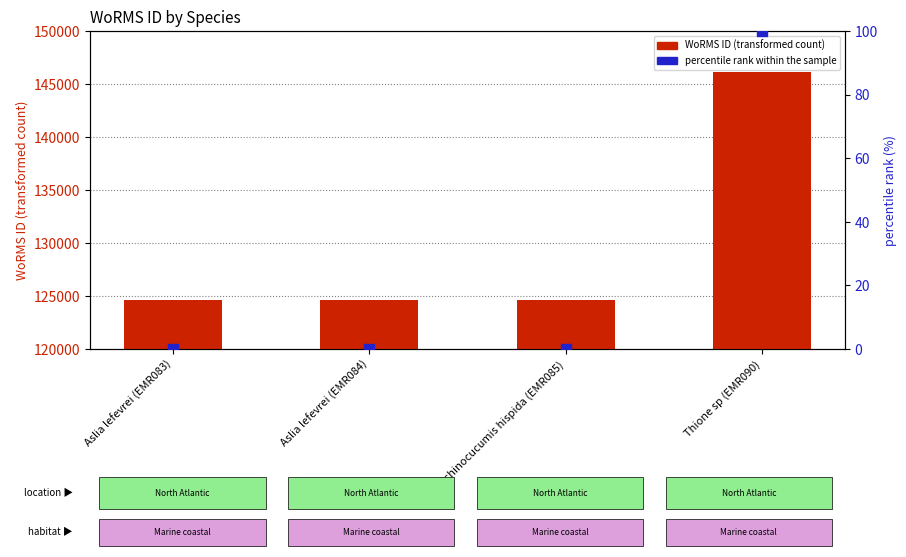

What is the total value across all series at Aslia lefevrei (EMR083)?

124598.0